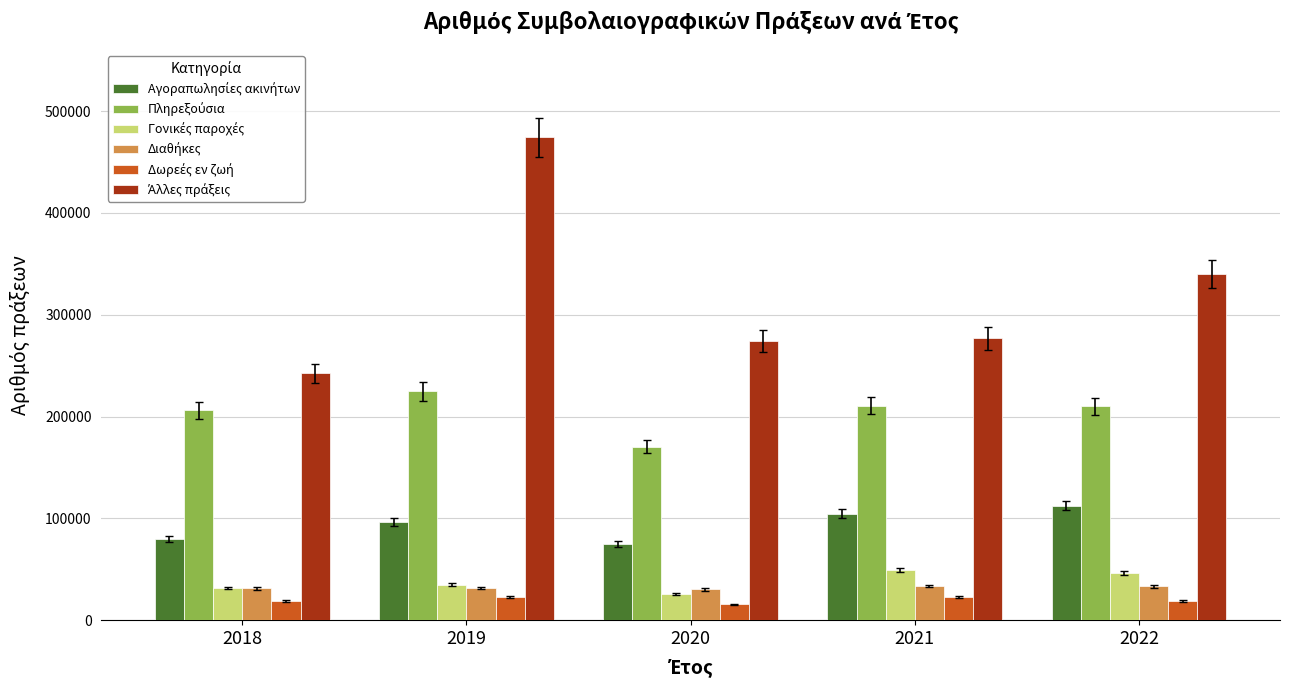

At which category is the sum across all series the highest?

2019